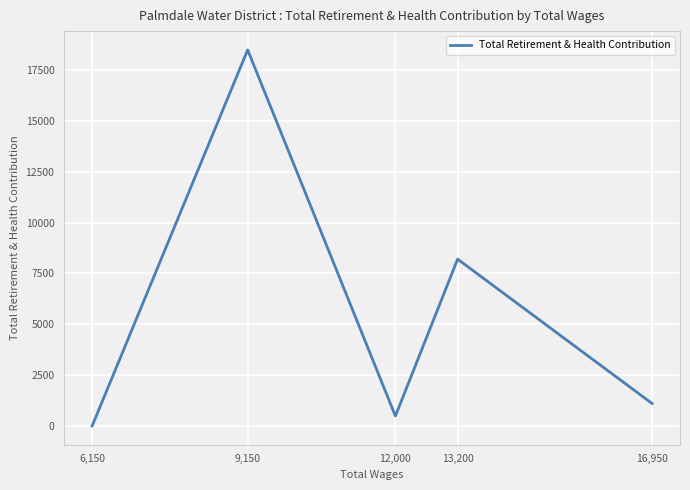

Which category has the highest value across all series?

9,150